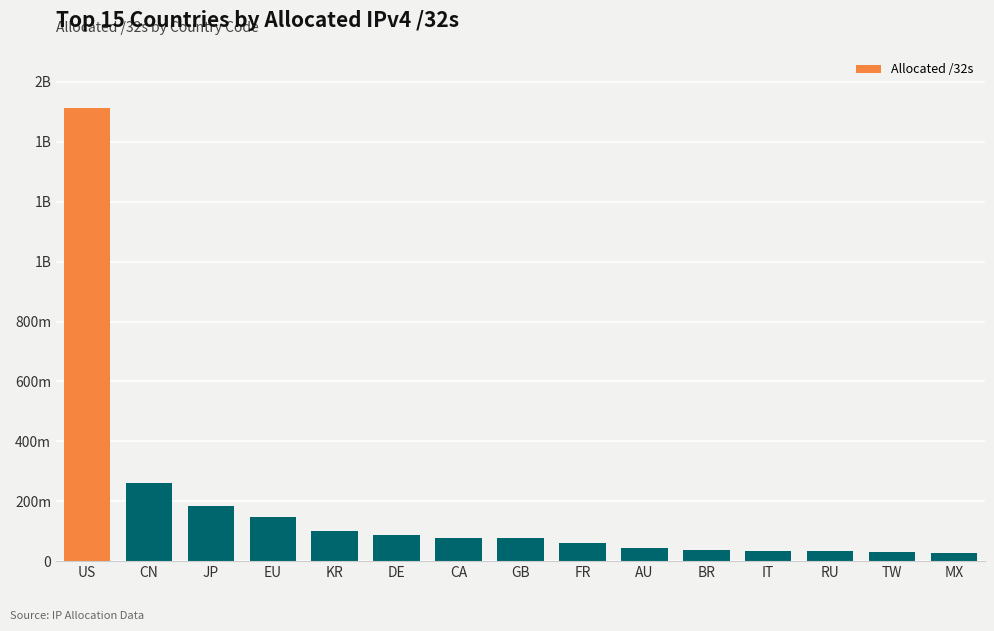

What is the difference between the second highest and minimum values?

234200832